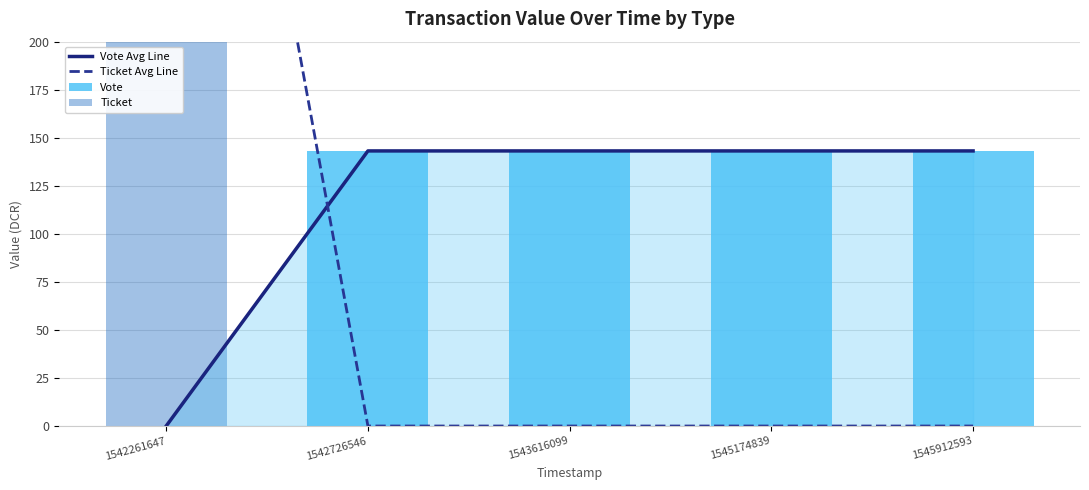

Where is Ticket nearest to the value 286?

1542726546